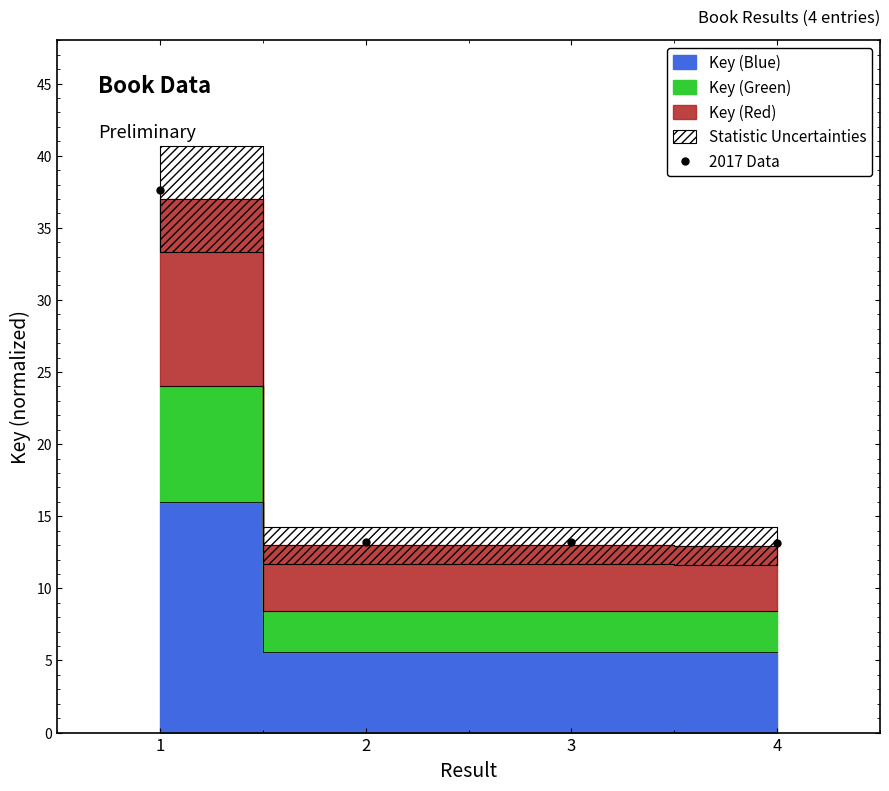

What is the average X value?

2.5